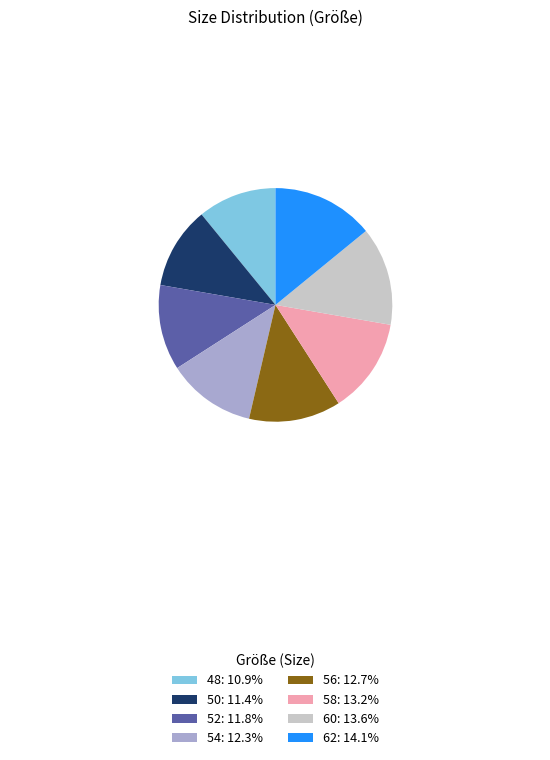

Combined, do 50: 11.4% and 54: 12.3% account for over 50%?

No